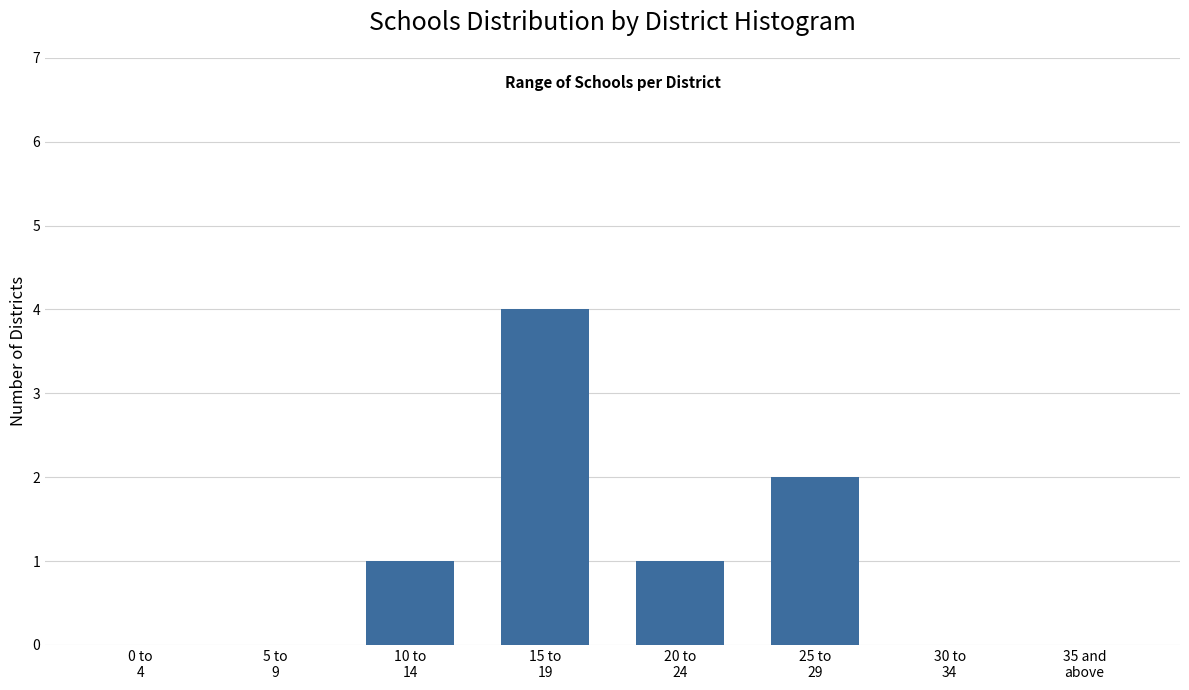

What is the sum of all values?

8